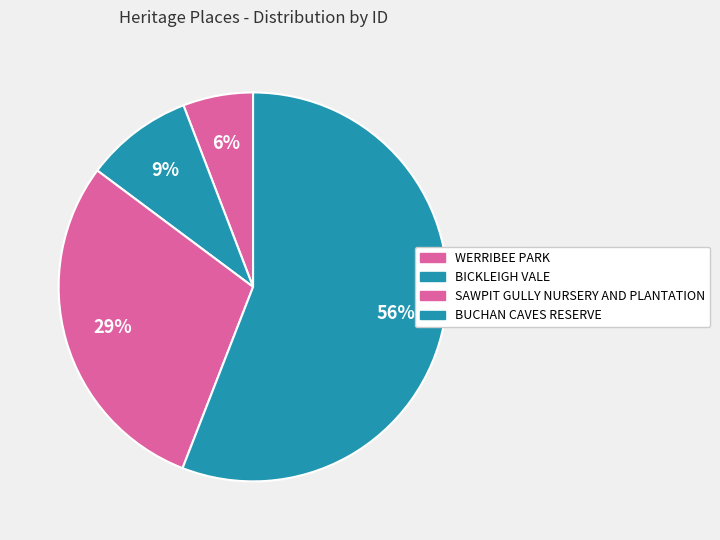

Which has a higher value, WERRIBEE PARK or BUCHAN CAVES RESERVE?

BUCHAN CAVES RESERVE